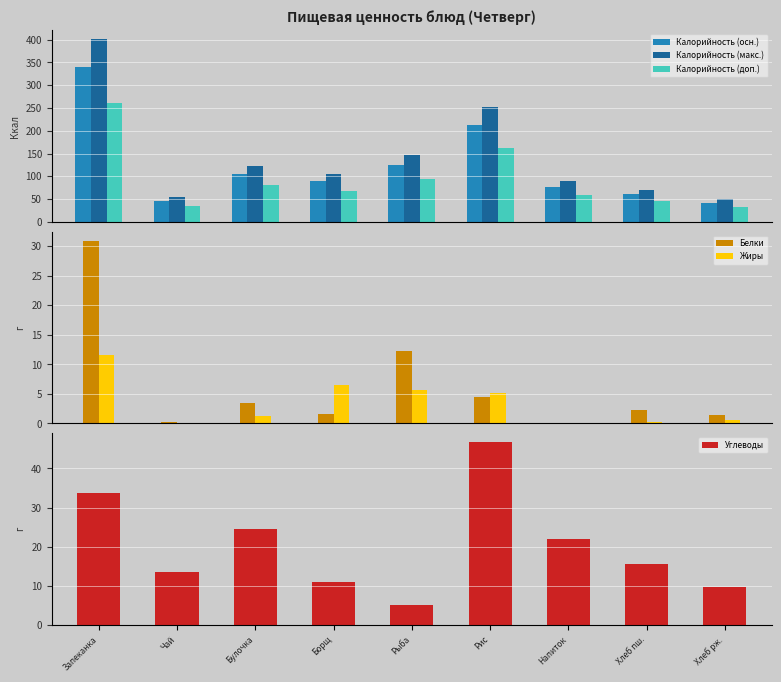

Rank the series at Булочка from highest to lowest value.

Калорийность (макс.), Калорийность (осн.), Калорийность (доп.), Углеводы, Белки, Жиры